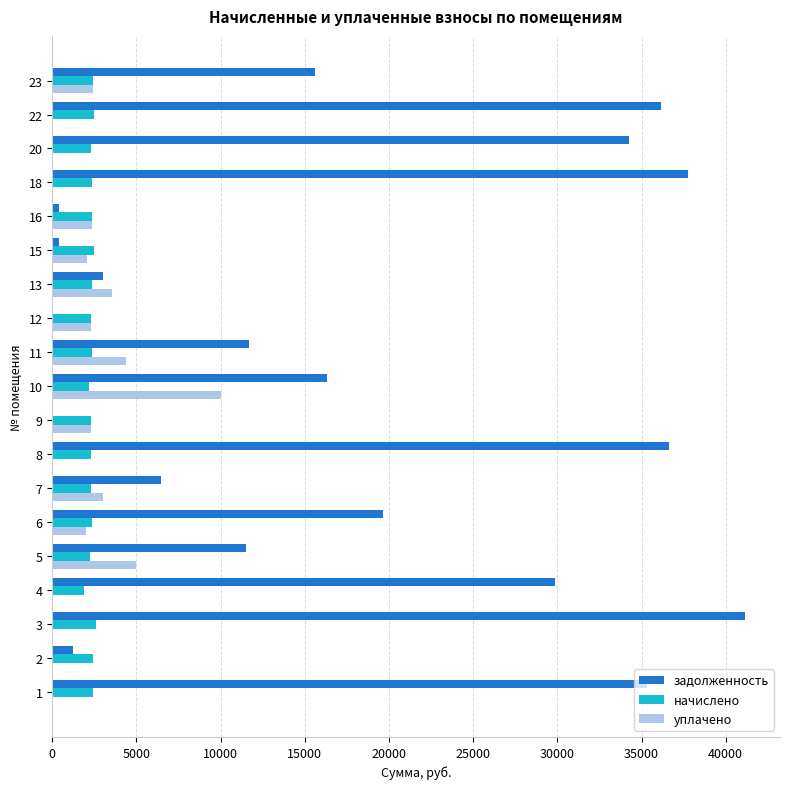

Which series has the largest total across all categories?

задолженность